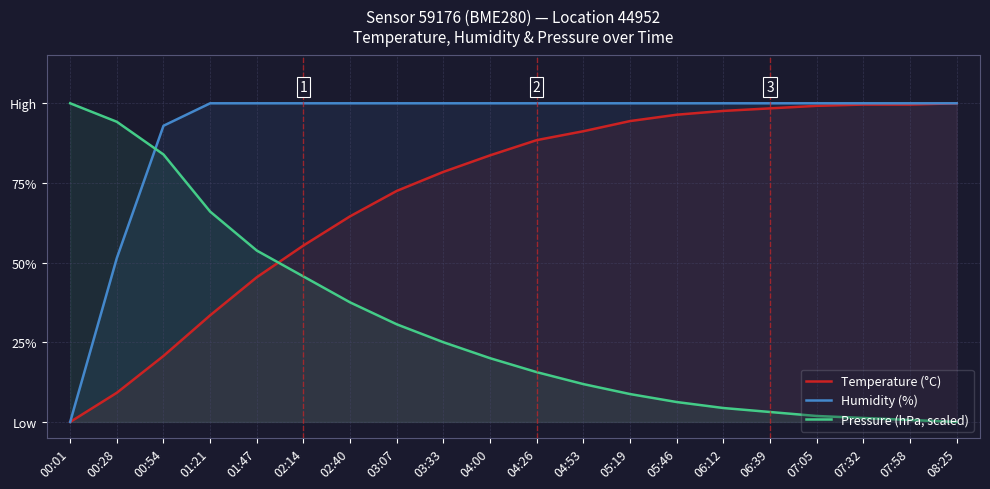

True or false: Pressure (hPa, scaled) has a value of 7.0 at 03:07.

False